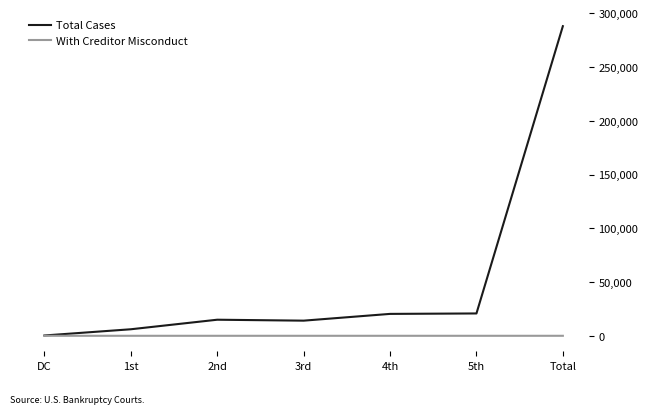

Count the With Creditor Misconduct values in the range 0 to 1.

6